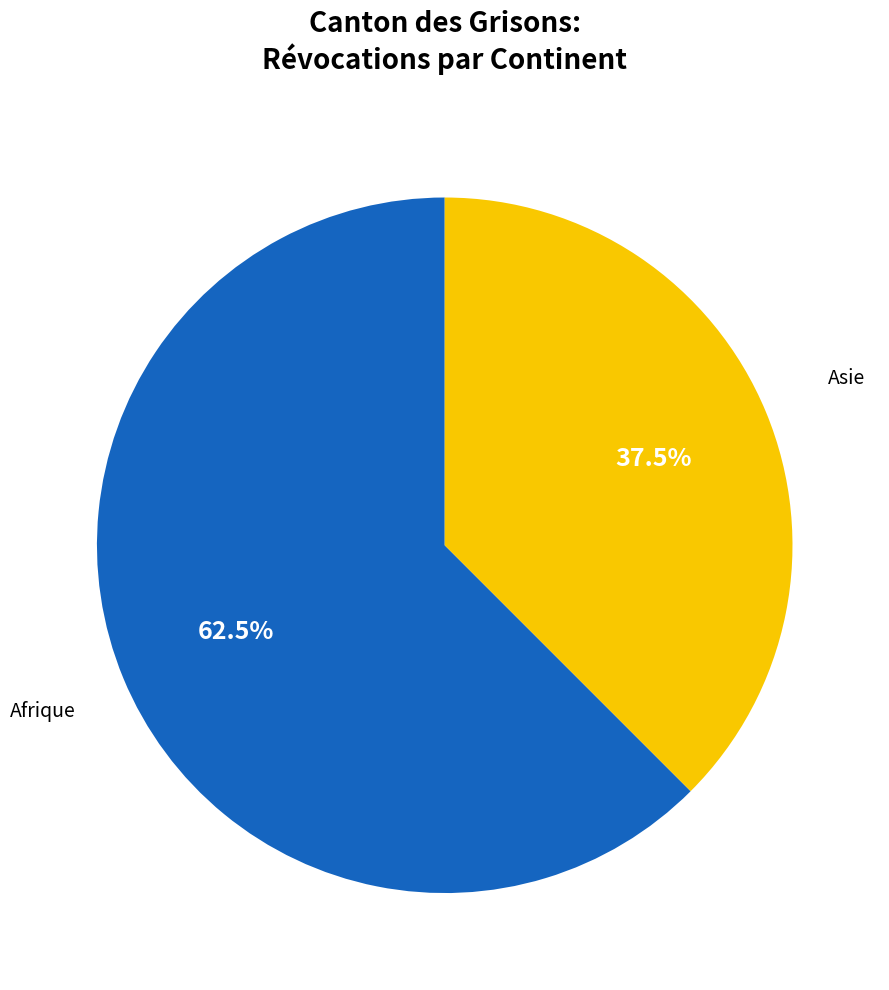

Is there a majority slice in this chart?

Yes